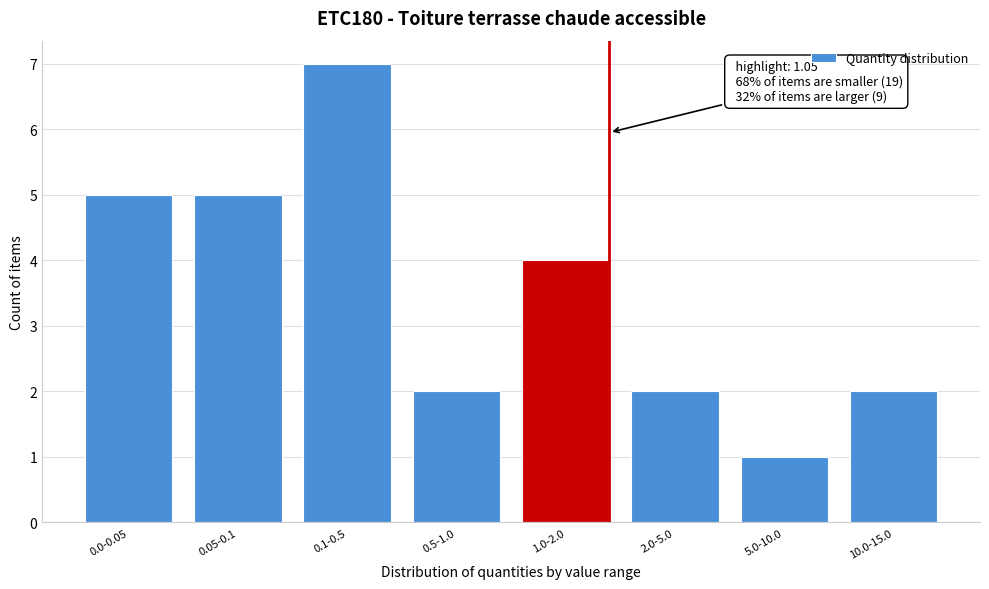

Reading right to left, list all the values displayed in this chart.

2	1	2	4	2	7	5	5